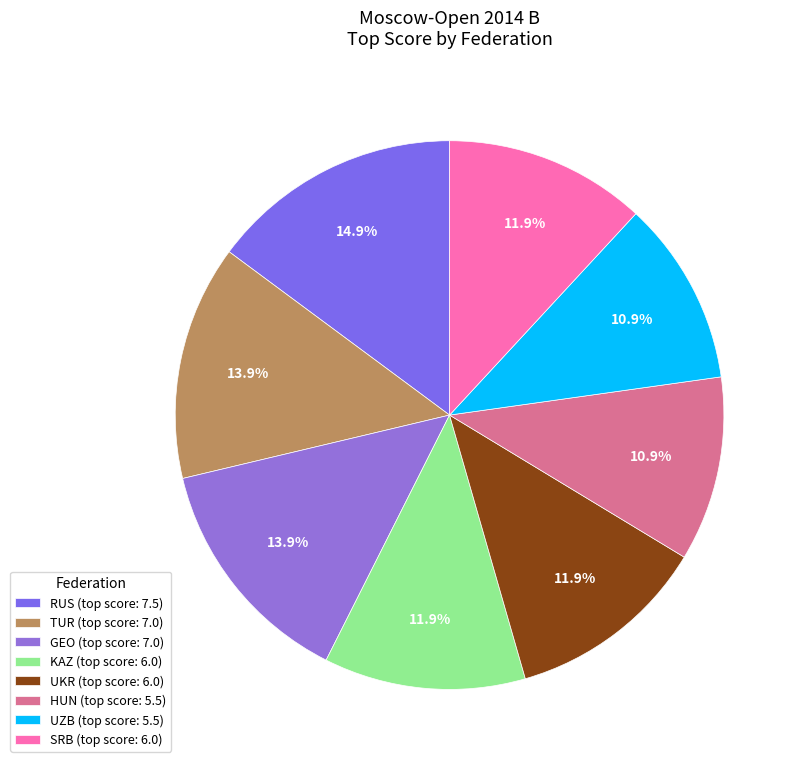

What is the smallest slice in the pie chart?

HUN